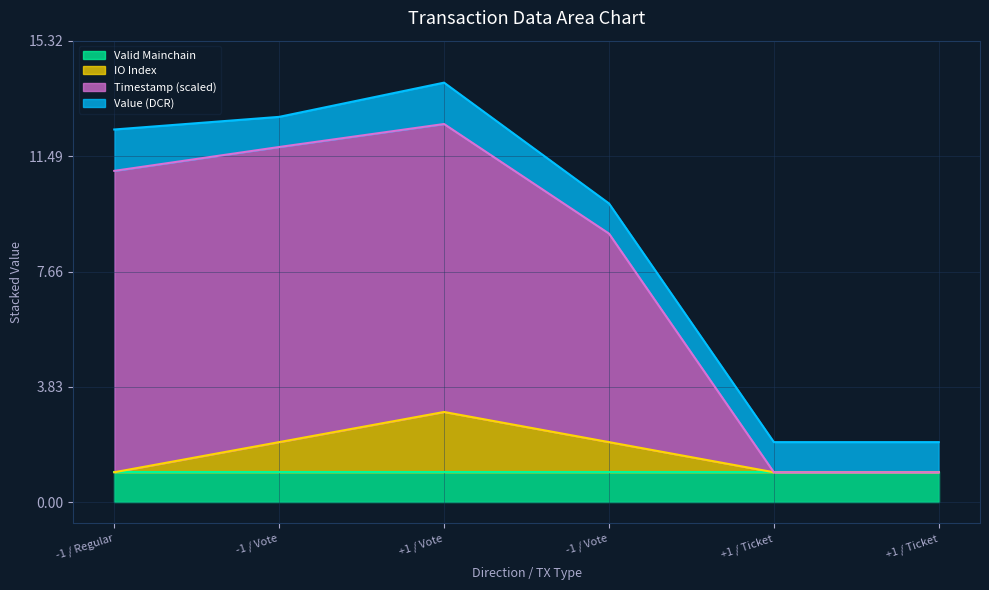

True or false: time_stamp has more than 0 interior local peaks.

True